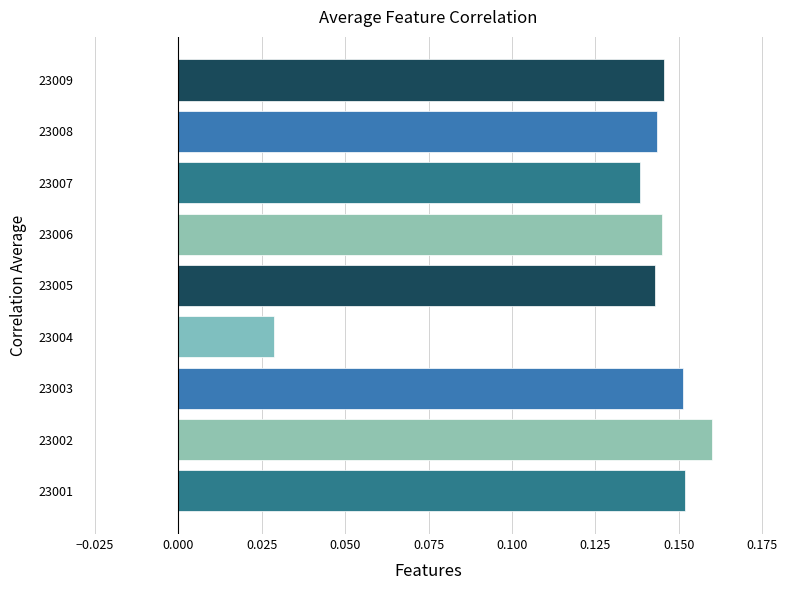

What is the sum of all values?

1.2